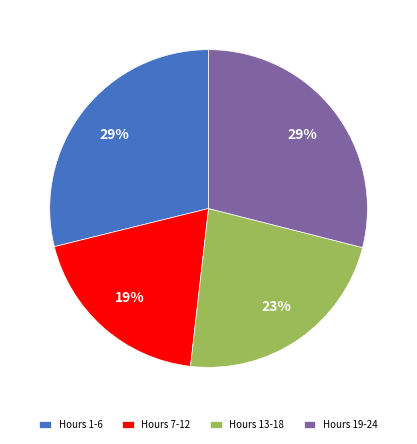

Between Hours 7-12 and Hours 1-6, which is larger?

Hours 1-6